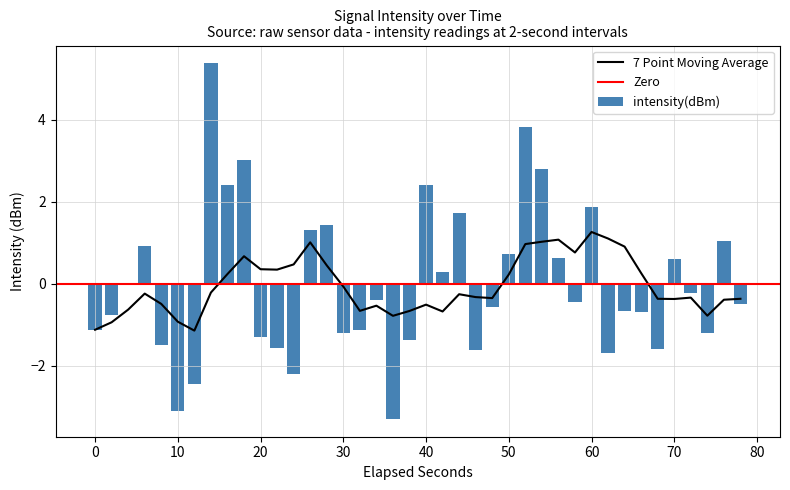

What is the highest value of the intensity(dBm) series?

5.4